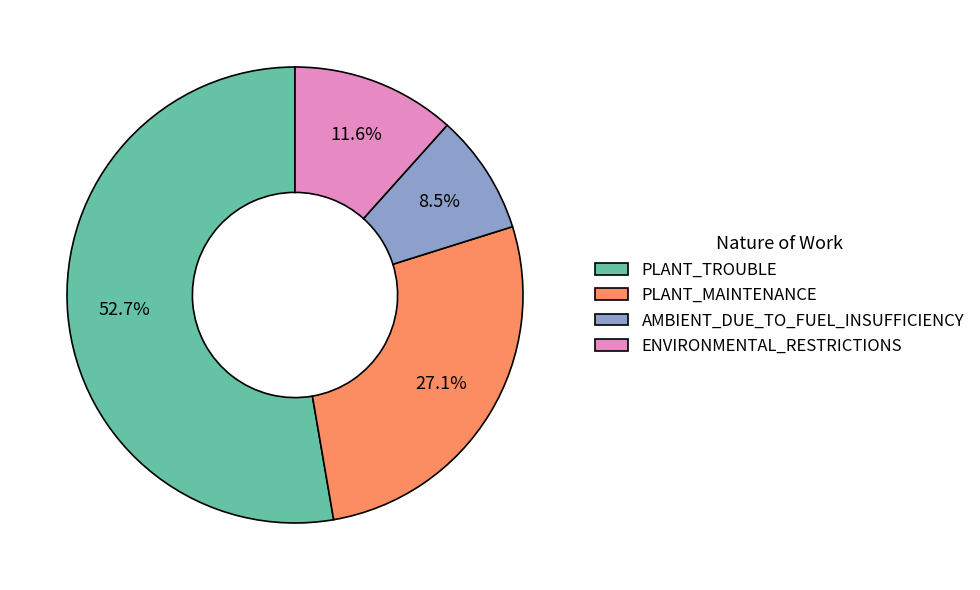

Does any single category account for the majority?

Yes